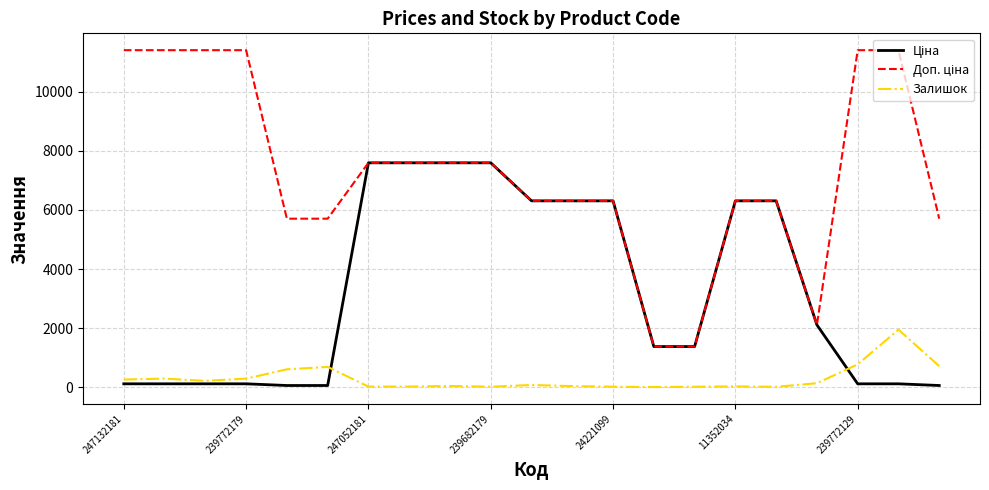

What is the maximum value shown in the chart?

11410.0